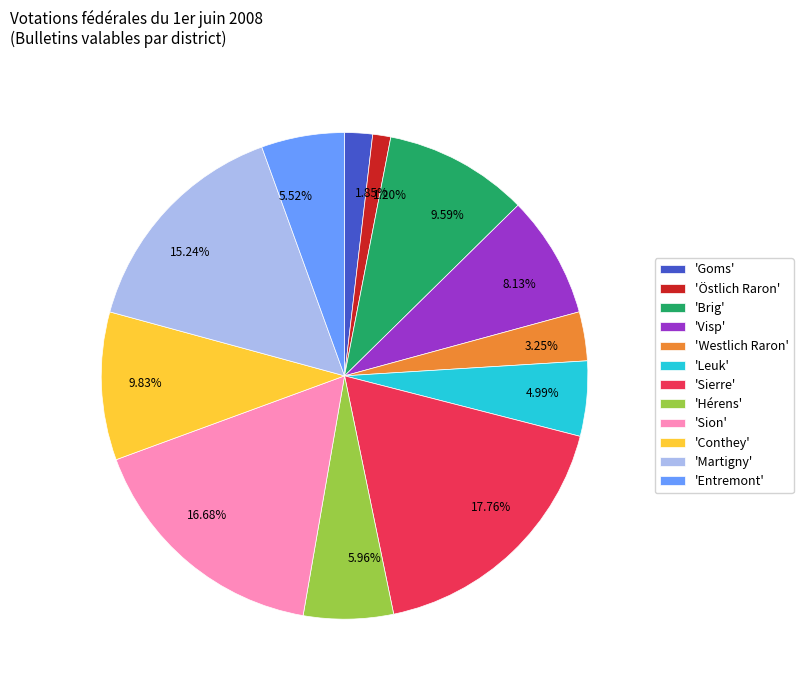

Approximately how many times larger is the value at 5.52% compared to 1.20%?

4.6